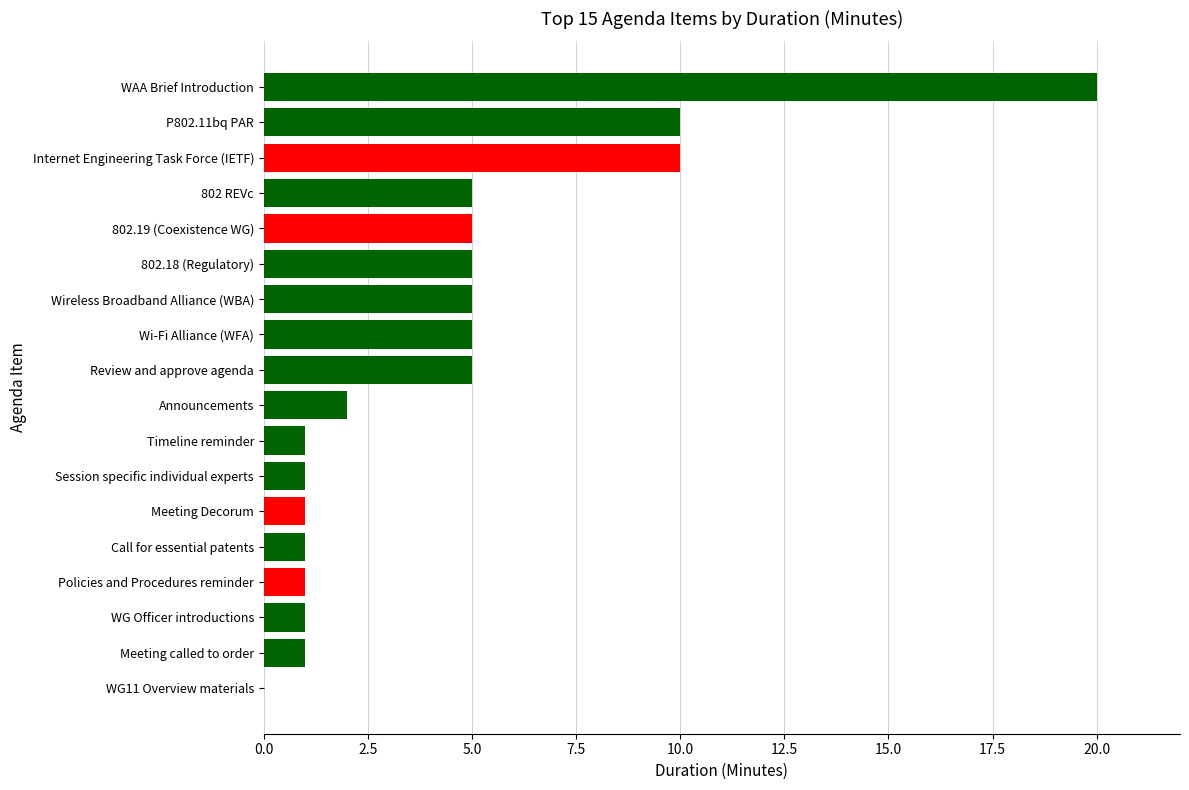

Which has a higher value, Announcements or 802.18 (Regulatory)?

802.18 (Regulatory)